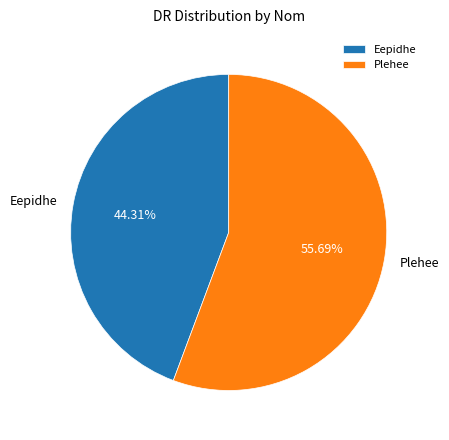

True or false: Plehee accounts for 48% of the total.

False